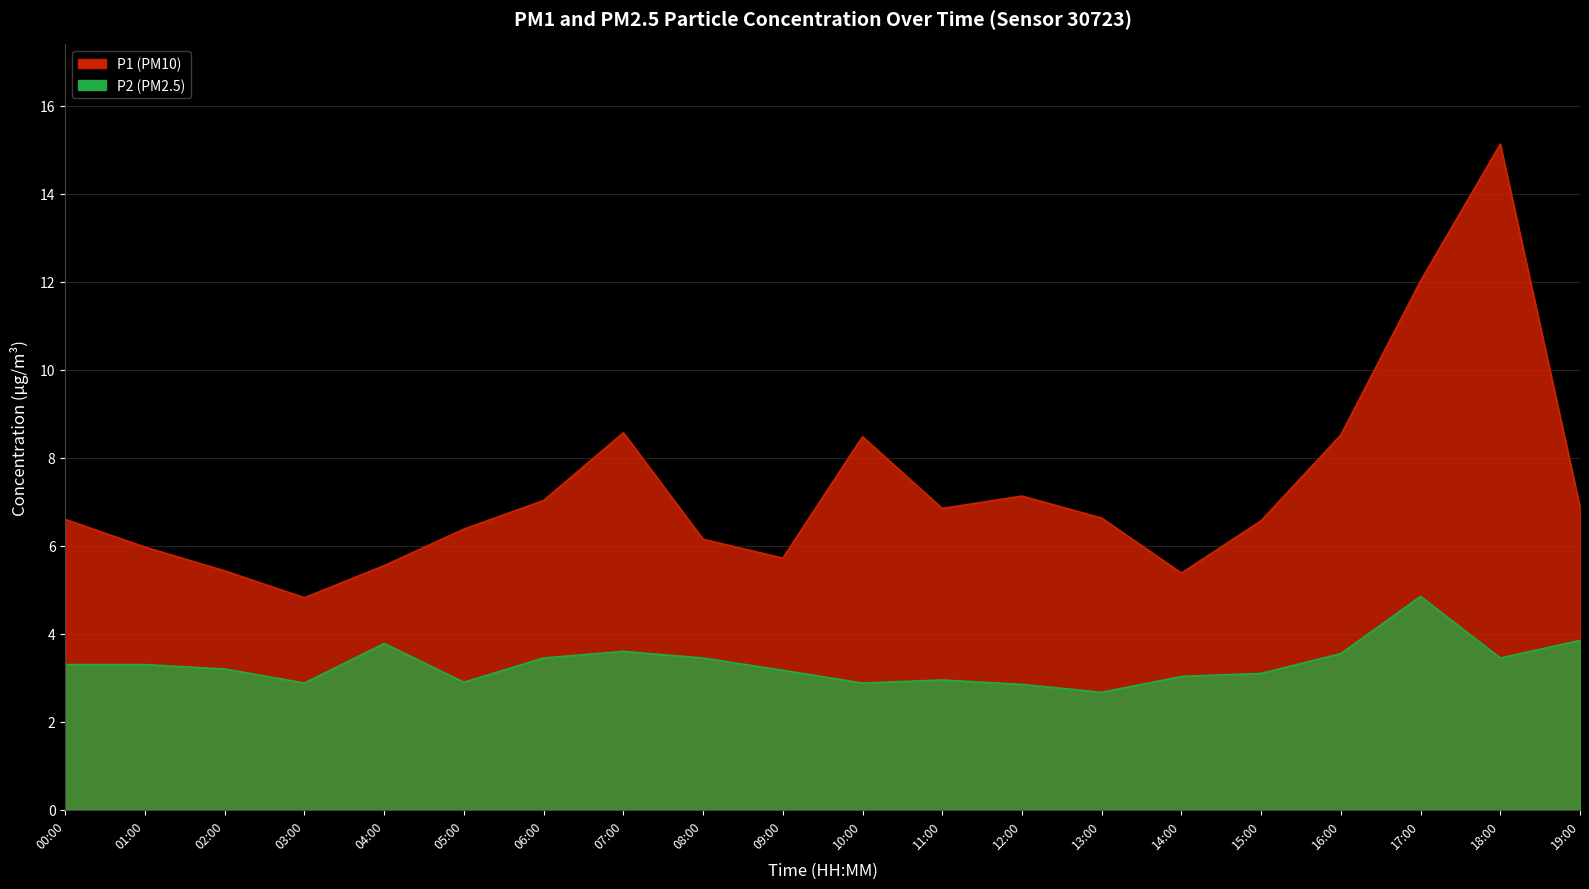

Reading right to left, extract all data points from this chart.

P1: 19:00=6.9	18:00=15.1	17:00=12.0	16:00=8.5	15:00=6.6	14:00=5.4	13:00=6.6	12:00=7.1	11:00=6.8	10:00=8.5	09:00=5.7	08:00=6.2	07:00=8.6	06:00=7.0	05:00=6.4	04:00=5.5	03:00=4.8	02:00=5.4	01:00=6.0	00:00=6.6
P2: 19:00=3.9	18:00=3.5	17:00=4.8	16:00=3.5	15:00=3.1	14:00=3.0	13:00=2.7	12:00=2.9	11:00=3.0	10:00=2.9	09:00=3.2	08:00=3.5	07:00=3.6	06:00=3.5	05:00=2.9	04:00=3.8	03:00=2.9	02:00=3.2	01:00=3.3	00:00=3.3